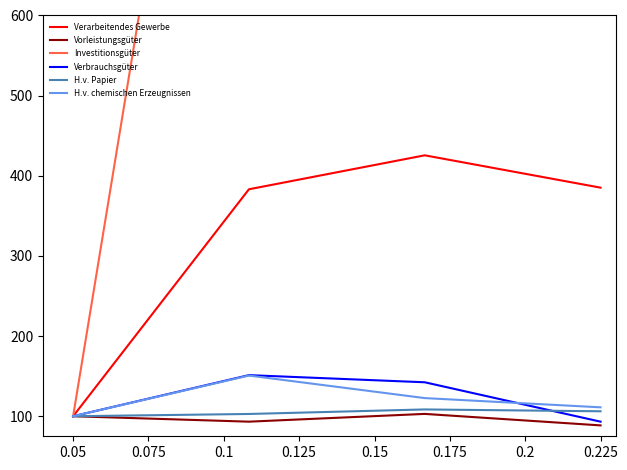

The Verarbeitendes Gewerbe series shows 601.7 at 0.225. True or false?

False